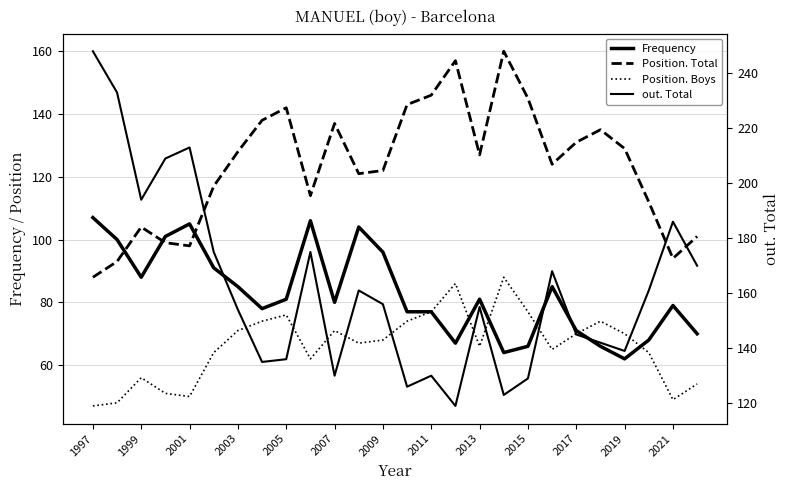

What is the average value of the out. Total series?

162